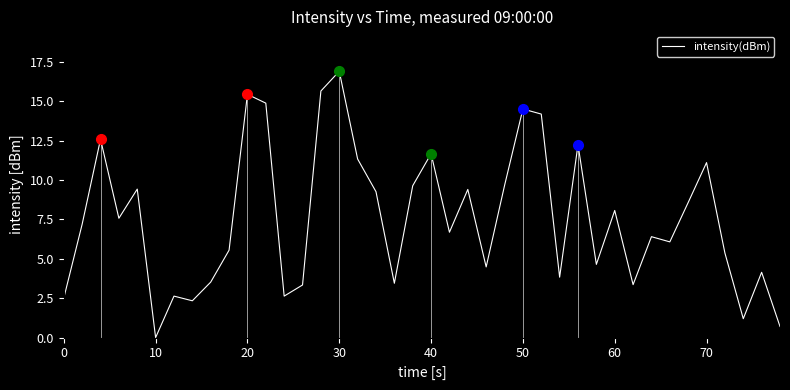

How many distinct data groups are displayed?

1